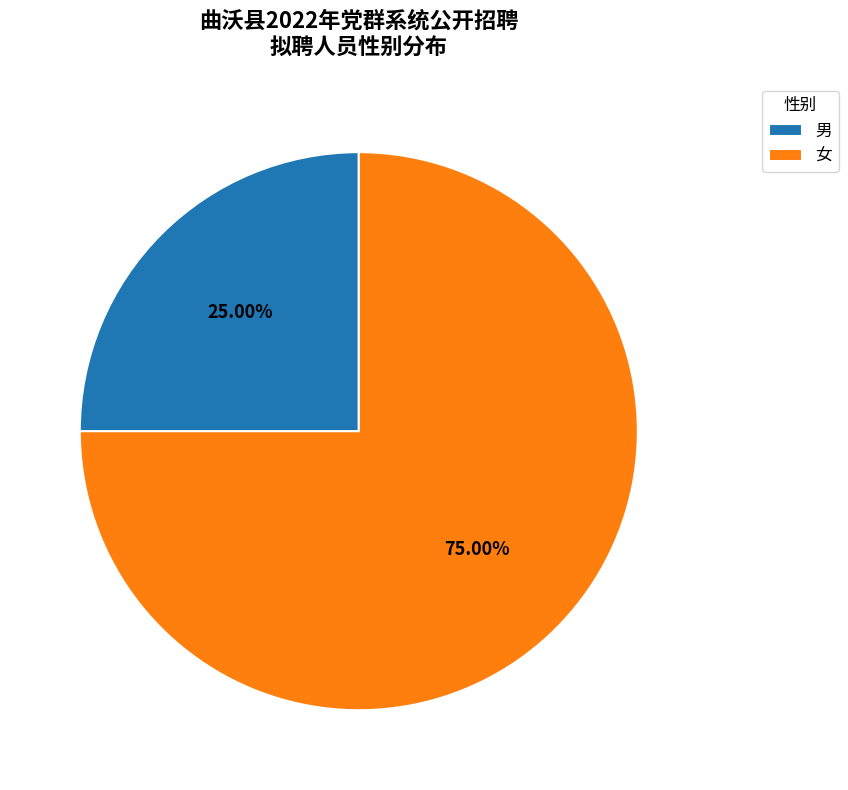

Is there a majority slice in this chart?

Yes